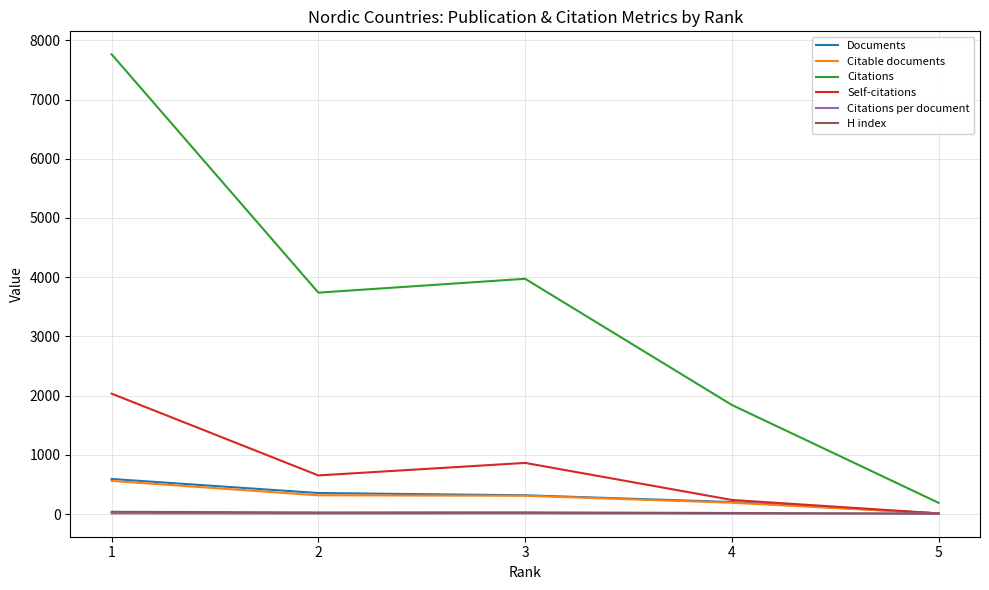

Which series has the largest total across all categories?

Citations